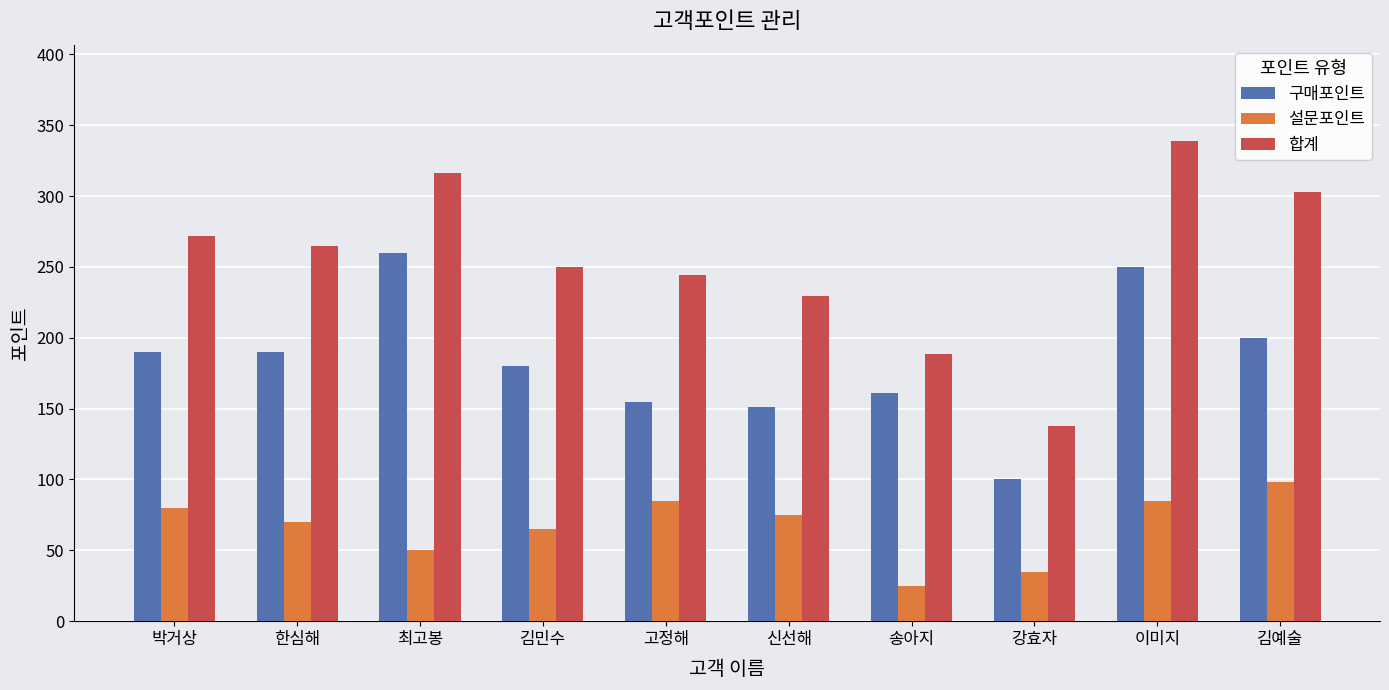

Which category has the lowest value across all series?

송아지